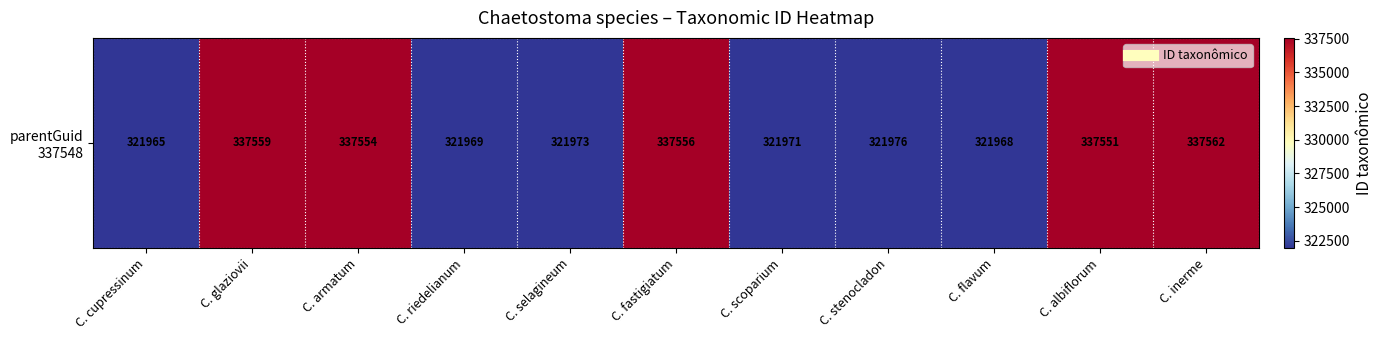

List the labels in order of value, largest first.

C. inerme, C. glaziovii, C. fastigiatum, C. armatum, C. albiflorum, C. stenocladon, C. selagineum, C. scoparium, C. riedelianum, C. flavum, C. cupressinum